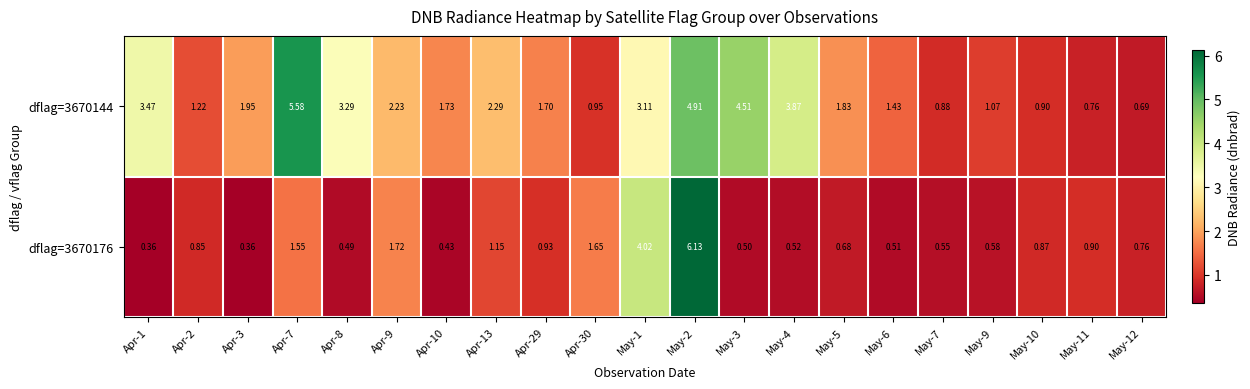

Is the value of dflag=3670144 at May-4 greater than the value of dflag=3670176 at Apr-30?

Yes